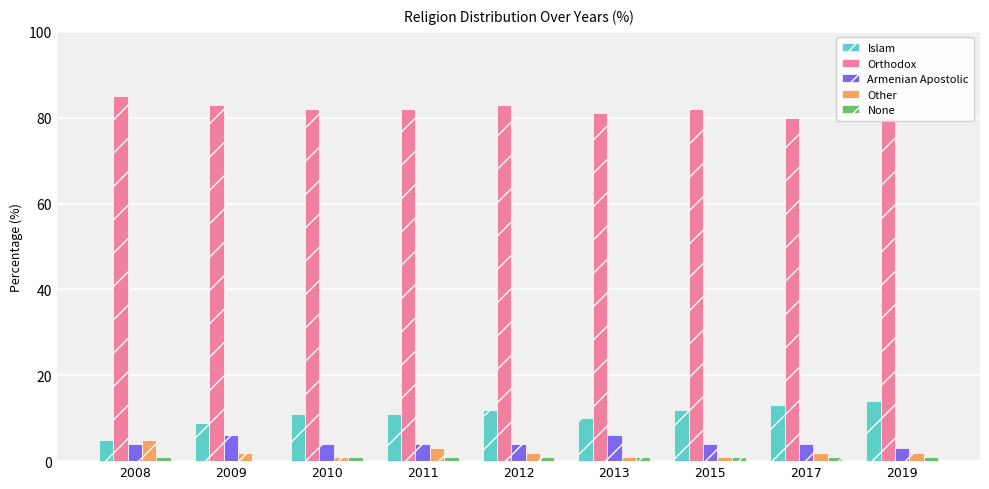

At which label is Orthodox closest to 82?

2010